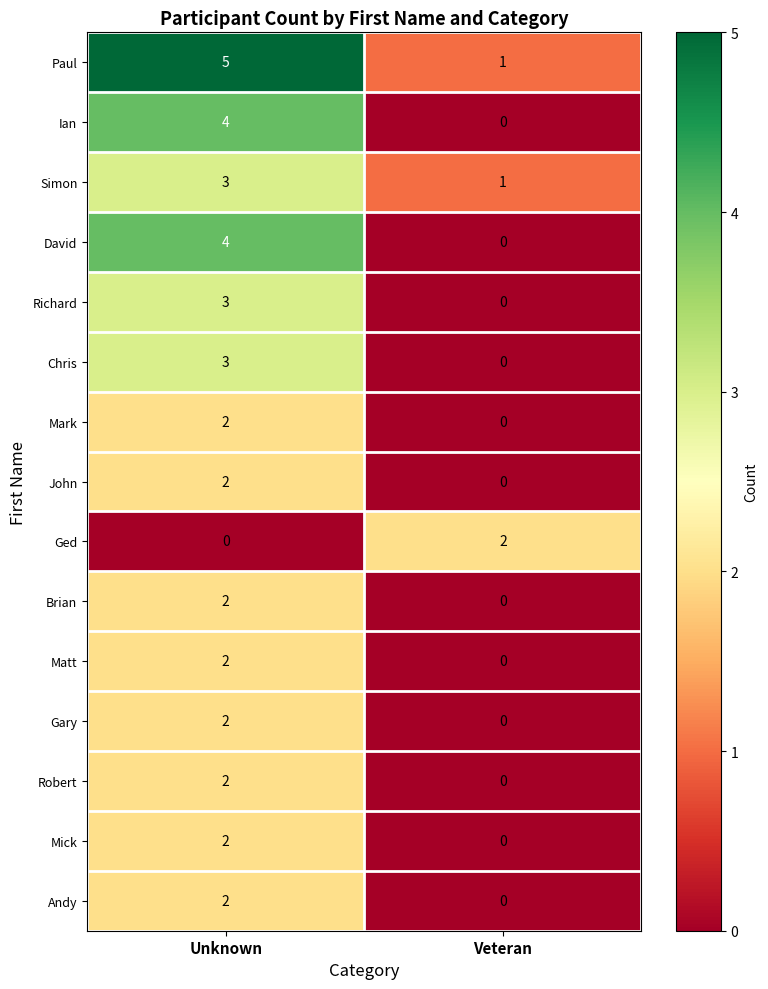

Rank the categories by Richard value from lowest to highest.

Veteran, Unknown